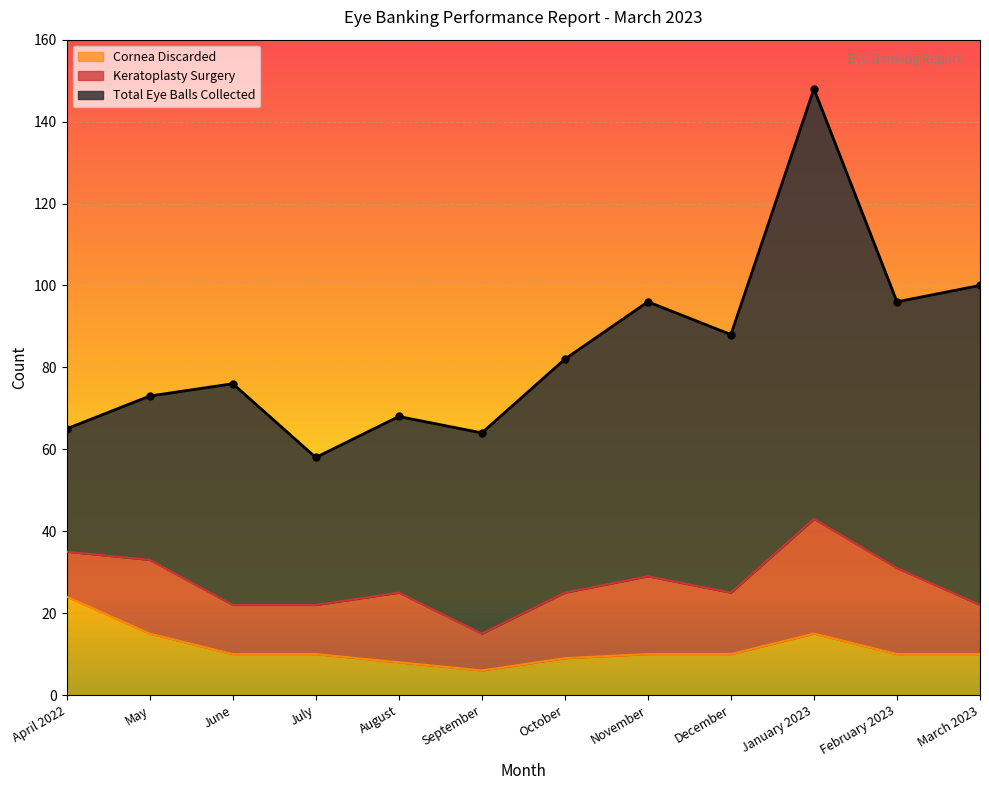

What is the smallest value displayed?

6